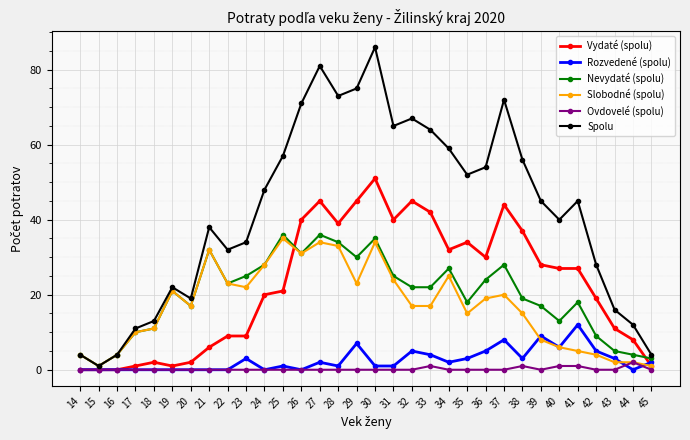

Is the value of Vydaté (spolu) at 25 greater than the value of Rozvedené (spolu) at 34?

Yes